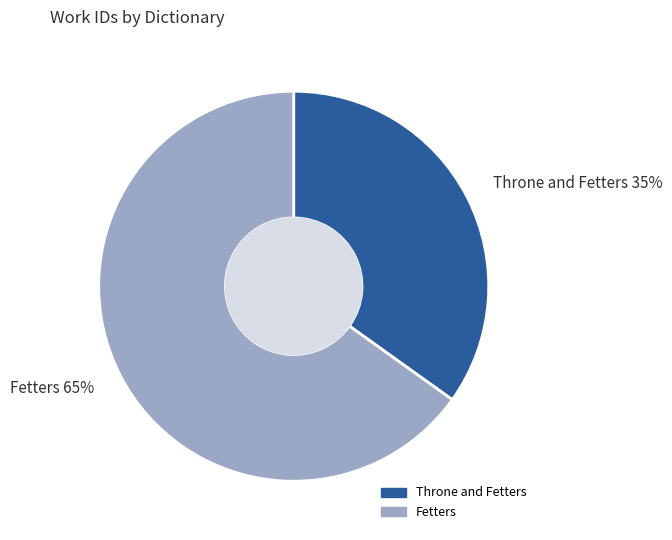

Rank the categories by value from lowest to highest.

Throne and Fetters, Fetters